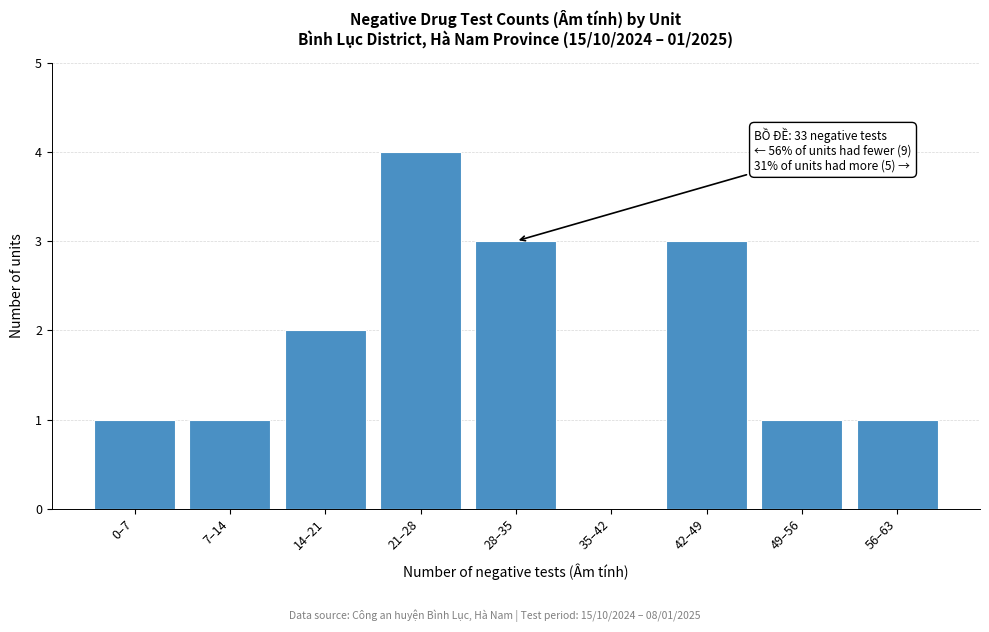

Reading left to right, what are all the values shown in this chart?

0–7=1	7–14=1	14–21=2	21–28=4	28–35=3	35–42=0	42–49=3	49–56=1	56–63=1